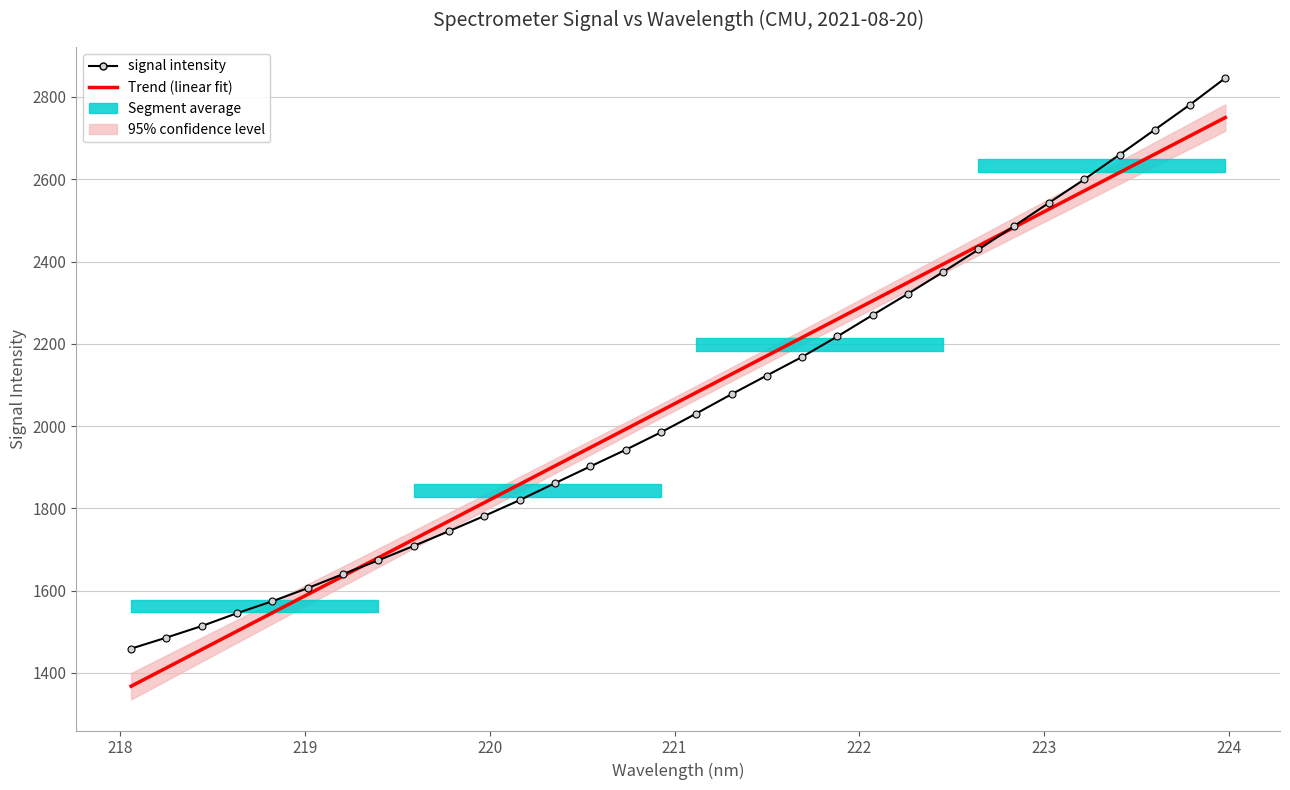

What is the maximum value for Trend (linear fit)?

2750.0